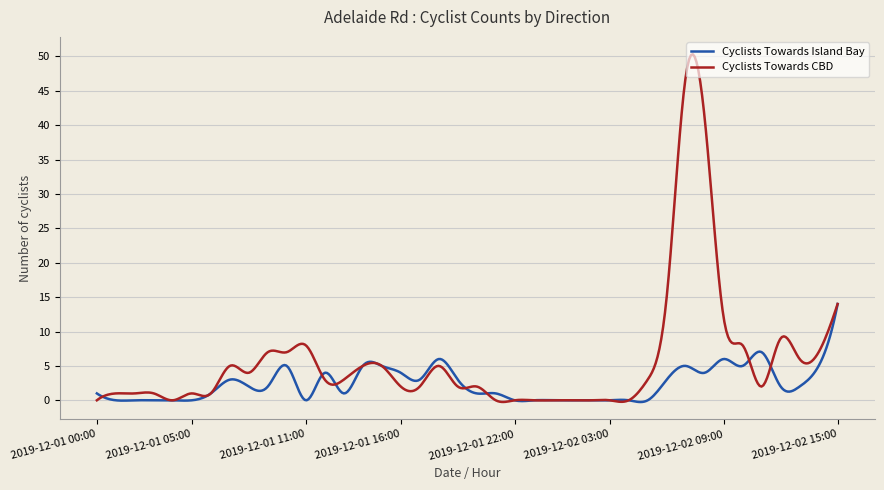

Rank the series by their average value, from highest to lowest.

Cyclists Towards CBD, Cyclists Towards Island Bay